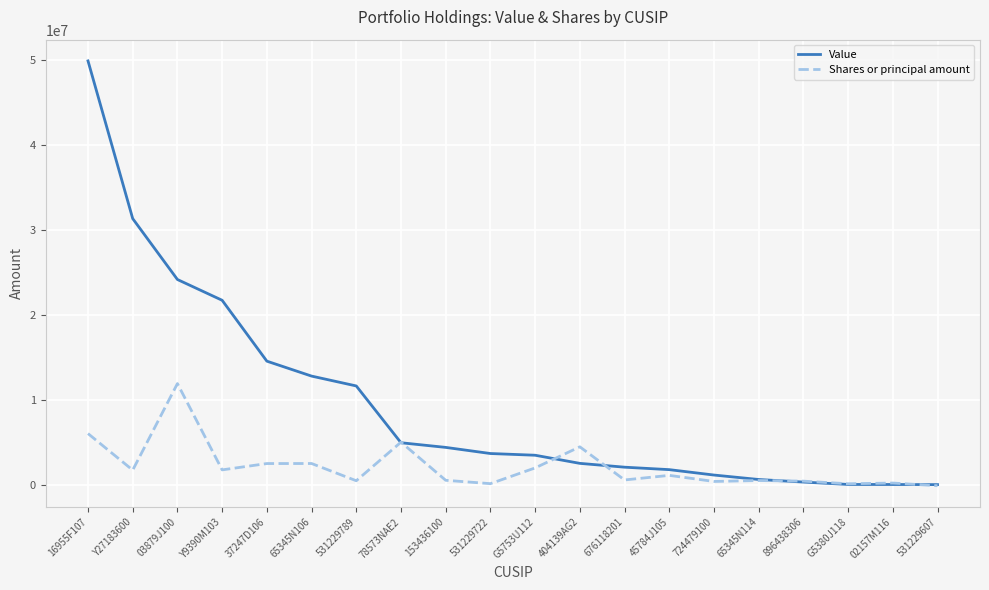

At which label does Value reach its peak?

16955F107